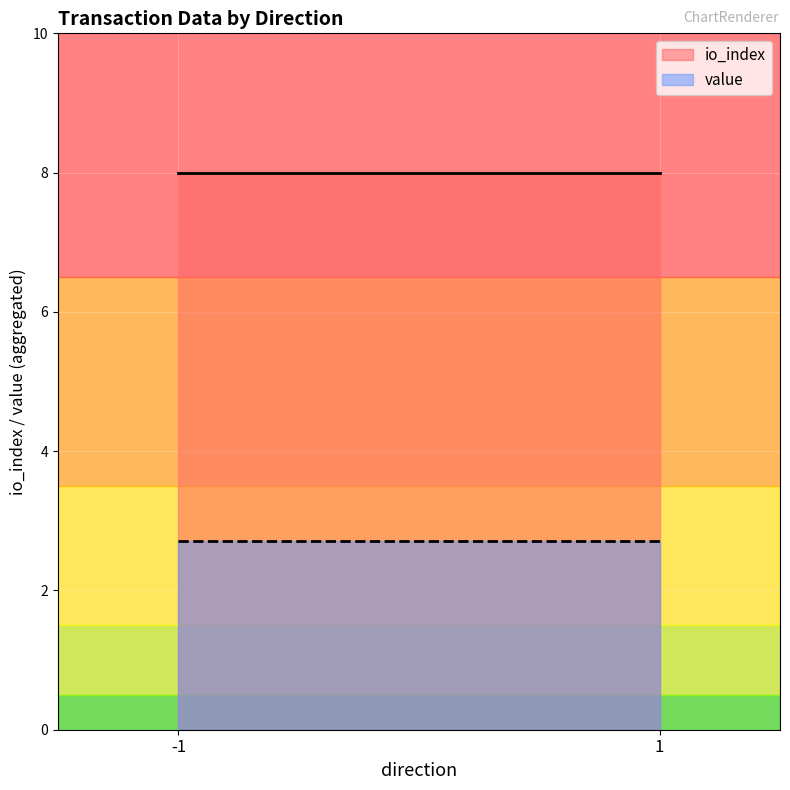

What is the difference between the maximum and minimum values in the value series?

0.0